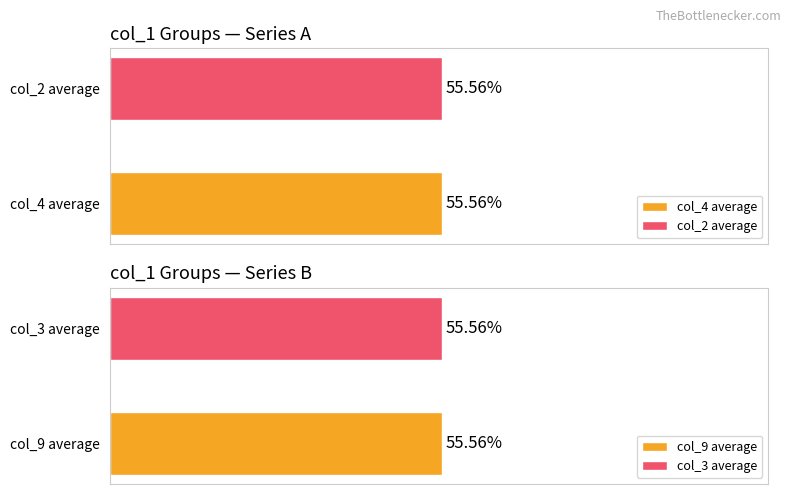

True or false: col_3 has a value of 3 at 12.

False